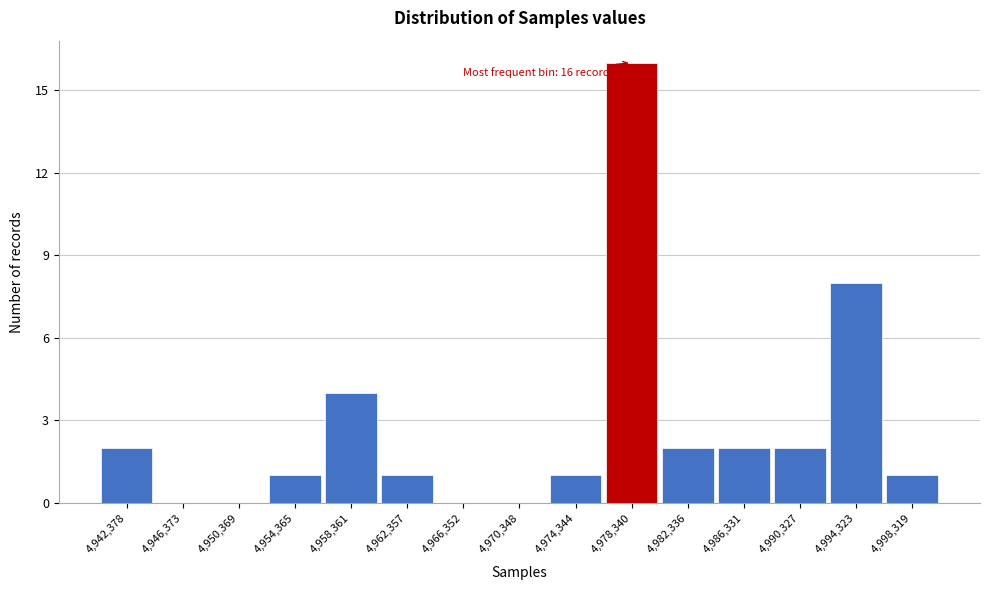

Reading right to left, what are all the values shown in this chart?

4,998,319=1	4,994,323=8	4,990,327=2	4,986,331=2	4,982,336=2	4,978,340=16	4,974,344=1	4,970,348=0	4,966,352=0	4,962,357=1	4,958,361=4	4,954,365=1	4,950,369=0	4,946,373=0	4,942,378=2